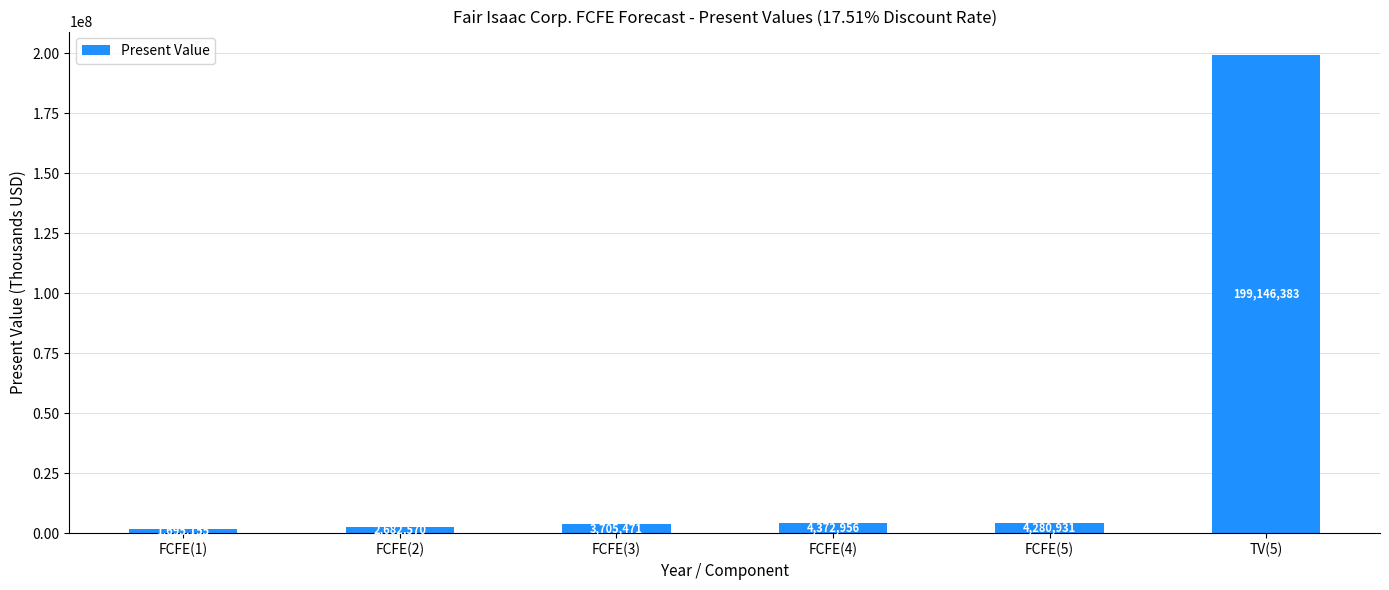

Which category has the lowest value across all series?

FCFE(1)